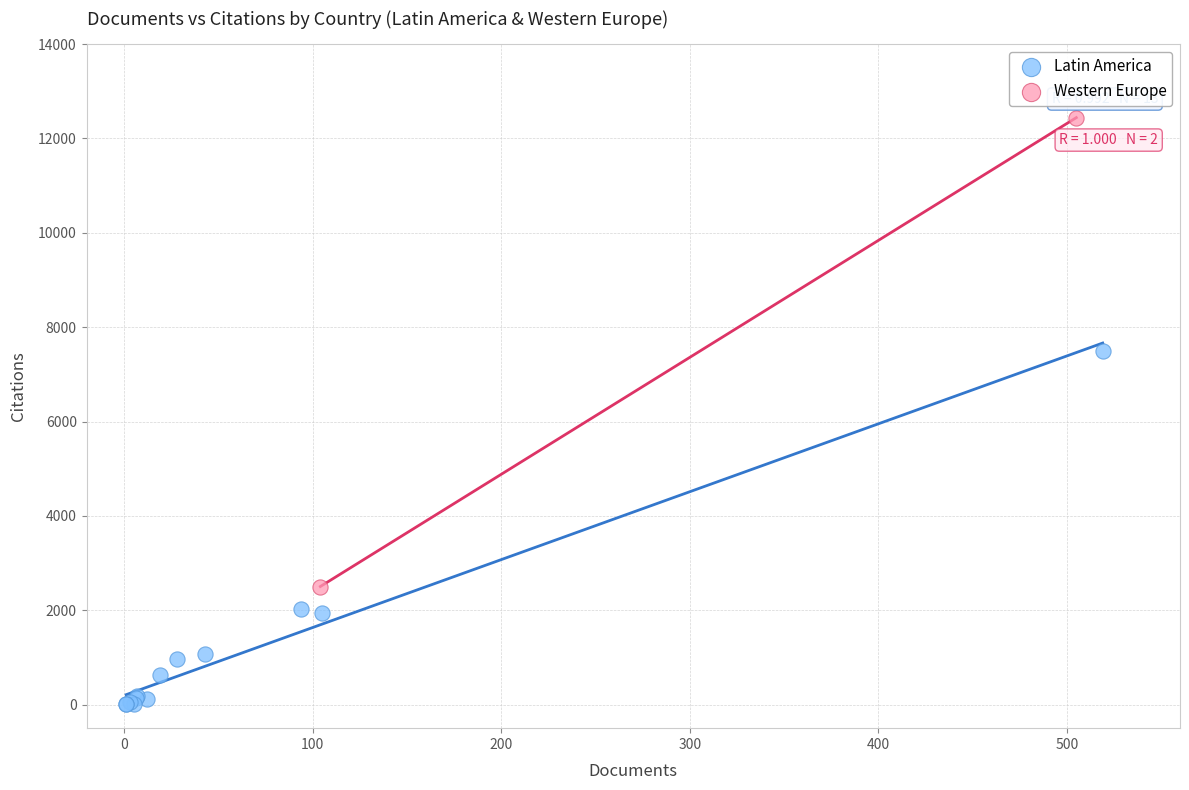

Which series has the largest Y range (max minus min)?

Western Europe